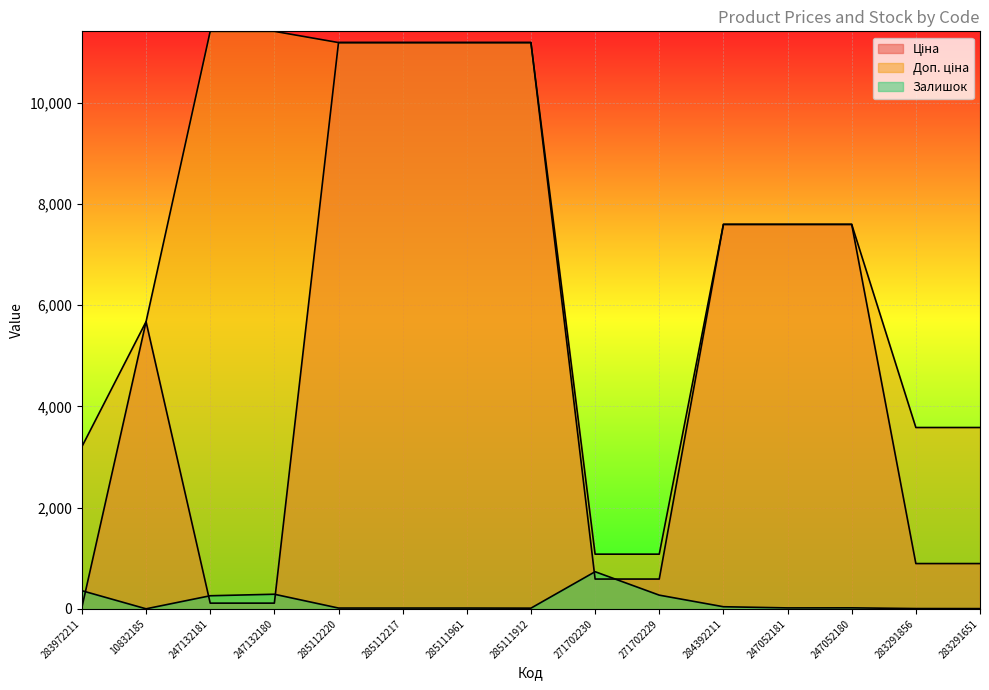

At which category does Залишок reach its first local valley?

10832185